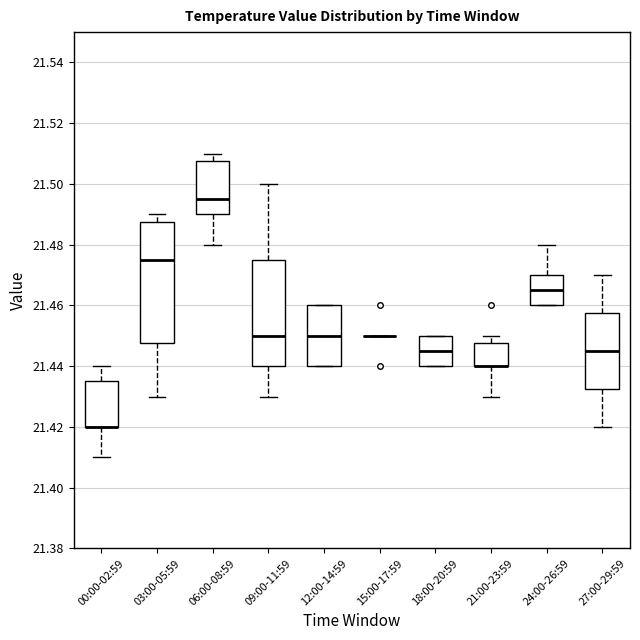

Reading left to right, transcribe this box plot: for each box, give where its median line is, the range the box spans, and where its two whiskers end, as read against the y-axis. The values are not printed on the chart, so give them approximately, as read against the axis.

00:00-02:59: median 21.420 (drawn on the box's lower edge), box 21.420 to 21.436, whiskers 21.410 to 21.440
03:00-05:59: median 21.476, box 21.448 to 21.488, whiskers 21.430 to 21.490
06:00-08:59: median 21.496, box 21.490 to 21.508, whiskers 21.480 to 21.510
09:00-11:59: median 21.450, box 21.440 to 21.476, whiskers 21.430 to 21.500
12:00-14:59: median 21.450, box 21.440 to 21.460, whiskers 21.440 to 21.460
15:00-17:59: box collapsed to a line at 21.450, whiskers 21.450 to 21.450
18:00-20:59: median 21.446, box 21.440 to 21.450, whiskers 21.440 to 21.450
21:00-23:59: median 21.440 (drawn on the box's lower edge), box 21.440 to 21.448, whiskers 21.430 to 21.450
24:00-26:59: median 21.466, box 21.460 to 21.470, whiskers 21.460 to 21.480
27:00-29:59: median 21.446, box 21.432 to 21.458, whiskers 21.420 to 21.470